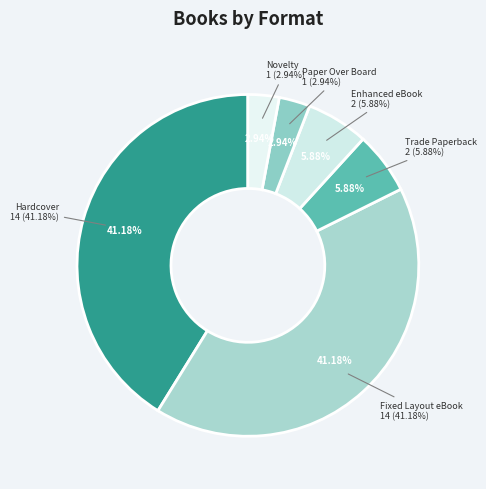

True or false: Trade Paperback accounts for 14% of the total.

False